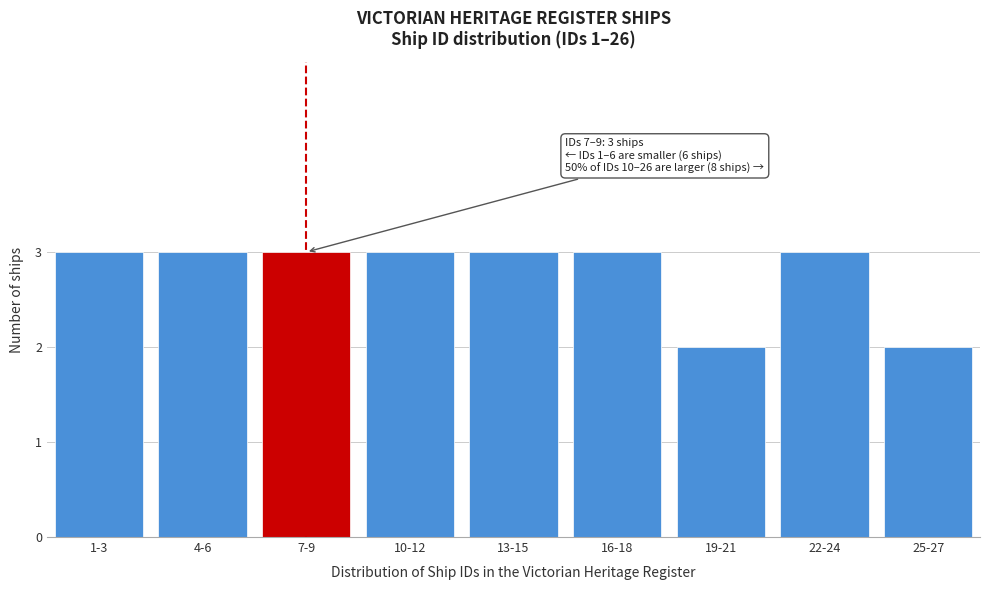

Reading left to right, list all the values displayed in this chart.

3	3	3	3	3	3	2	3	2